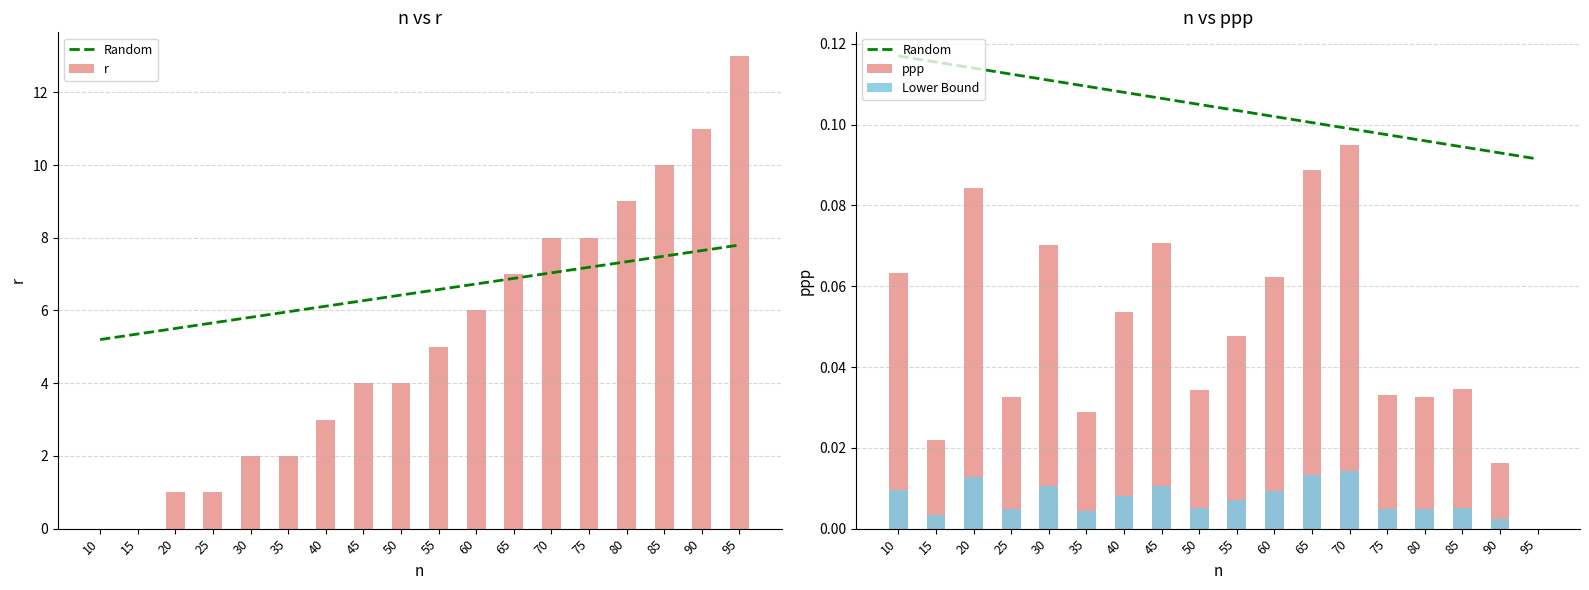

Read the Random value at 50.

0.1